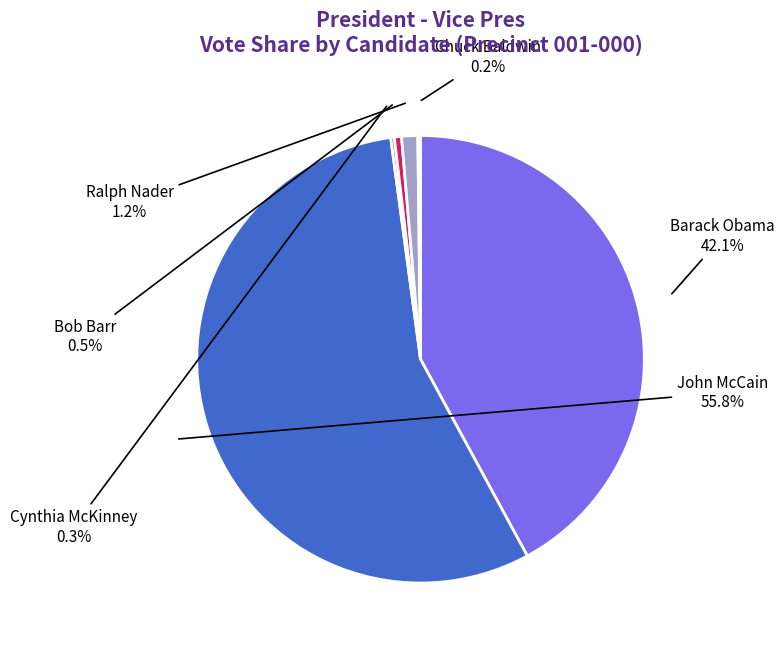

Which slice is the largest?

John McCain